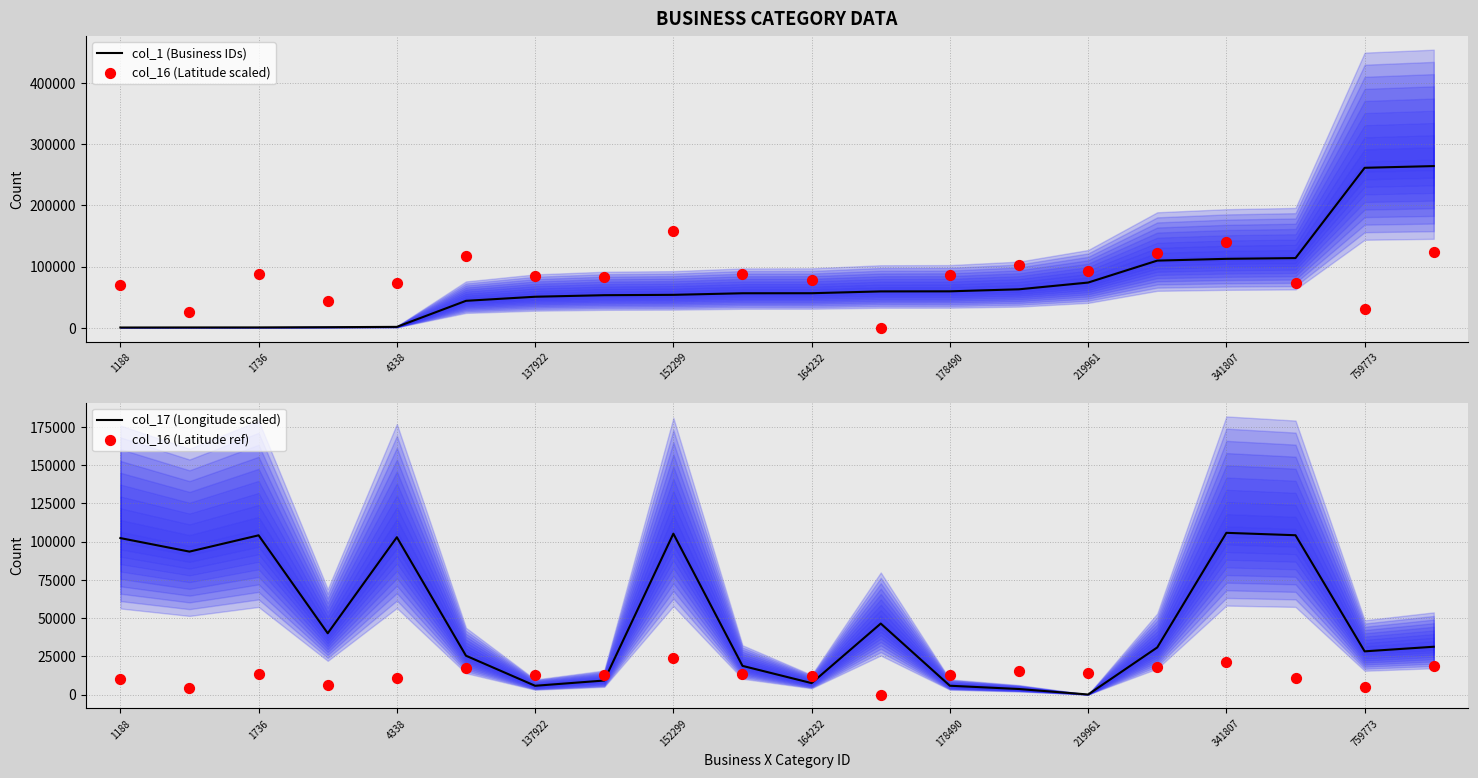

What are all the series names shown in the legend?

col_1 (Business IDs), col_16 (Latitude scaled), col_17 (Longitude scaled), col_16 (Latitude ref)